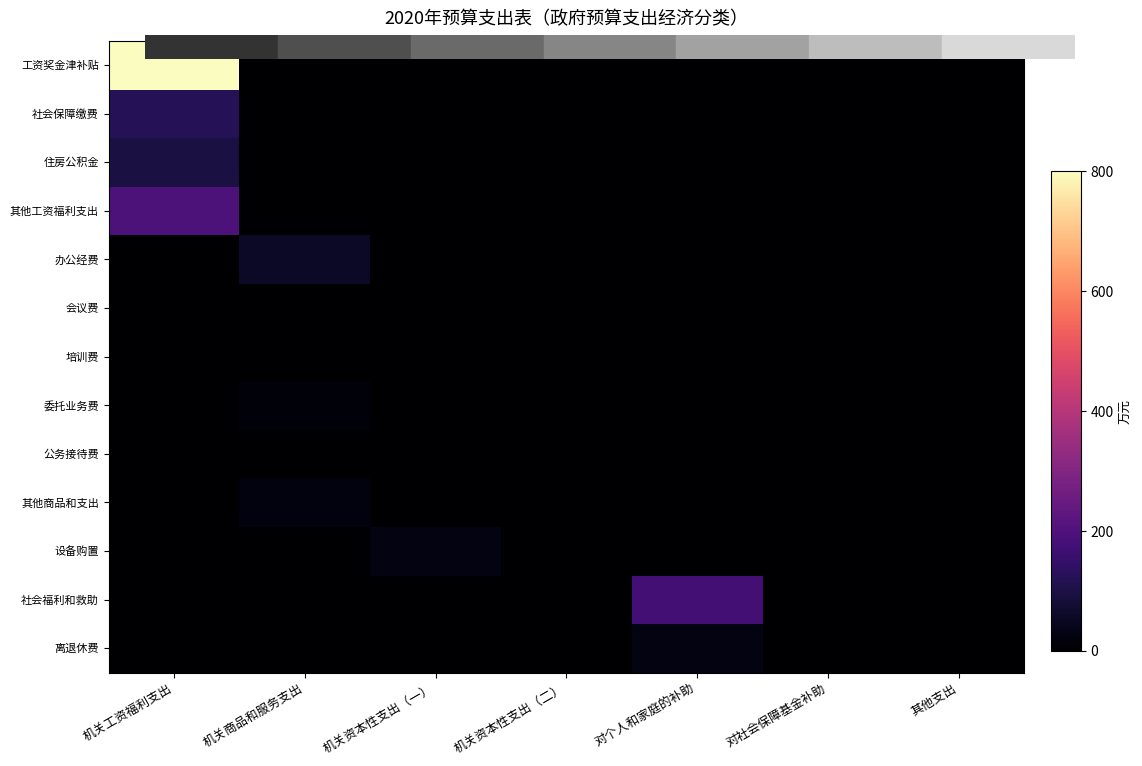

Reading left to right, what are all the values shown in this chart?

工资奖金津补贴: 机关工资福利支出=800.1	机关商品和服务支出=0.0	机关资本性支出（一）=0.0	机关资本性支出（二）=0.0	对个人和家庭的补助=0.0	对社会保障基金补助=0.0	其他支出=0.0
社会保障缴费: 机关工资福利支出=119.7	机关商品和服务支出=0.0	机关资本性支出（一）=0.0	机关资本性支出（二）=0.0	对个人和家庭的补助=0.0	对社会保障基金补助=0.0	其他支出=0.0
住房公积金: 机关工资福利支出=94.5	机关商品和服务支出=0.0	机关资本性支出（一）=0.0	机关资本性支出（二）=0.0	对个人和家庭的补助=0.0	对社会保障基金补助=0.0	其他支出=0.0
其他工资福利支出: 机关工资福利支出=196.0	机关商品和服务支出=0.0	机关资本性支出（一）=0.0	机关资本性支出（二）=0.0	对个人和家庭的补助=0.0	对社会保障基金补助=0.0	其他支出=0.0
办公经费: 机关工资福利支出=0.0	机关商品和服务支出=58.7	机关资本性支出（一）=0.0	机关资本性支出（二）=0.0	对个人和家庭的补助=0.0	对社会保障基金补助=0.0	其他支出=0.0
会议费: 机关工资福利支出=0.0	机关商品和服务支出=0.0	机关资本性支出（一）=0.0	机关资本性支出（二）=0.0	对个人和家庭的补助=0.0	对社会保障基金补助=0.0	其他支出=0.0
培训费: 机关工资福利支出=0.0	机关商品和服务支出=0.0	机关资本性支出（一）=0.0	机关资本性支出（二）=0.0	对个人和家庭的补助=0.0	对社会保障基金补助=0.0	其他支出=0.0
委托业务费: 机关工资福利支出=0.0	机关商品和服务支出=15.0	机关资本性支出（一）=0.0	机关资本性支出（二）=0.0	对个人和家庭的补助=0.0	对社会保障基金补助=0.0	其他支出=0.0
公务接待费: 机关工资福利支出=0.0	机关商品和服务支出=1.0	机关资本性支出（一）=0.0	机关资本性支出（二）=0.0	对个人和家庭的补助=0.0	对社会保障基金补助=0.0	其他支出=0.0
其他商品和支出: 机关工资福利支出=0.0	机关商品和服务支出=24.5	机关资本性支出（一）=0.0	机关资本性支出（二）=0.0	对个人和家庭的补助=0.0	对社会保障基金补助=0.0	其他支出=0.0
设备购置: 机关工资福利支出=0.0	机关商品和服务支出=0.0	机关资本性支出（一）=27.7	机关资本性支出（二）=0.0	对个人和家庭的补助=0.0	对社会保障基金补助=0.0	其他支出=0.0
社会福利和救助: 机关工资福利支出=0.0	机关商品和服务支出=0.0	机关资本性支出（一）=0.0	机关资本性支出（二）=0.0	对个人和家庭的补助=177.3	对社会保障基金补助=0.0	其他支出=0.0
离退休费: 机关工资福利支出=0.0	机关商品和服务支出=0.0	机关资本性支出（一）=0.0	机关资本性支出（二）=0.0	对个人和家庭的补助=25.6	对社会保障基金补助=0.0	其他支出=0.0